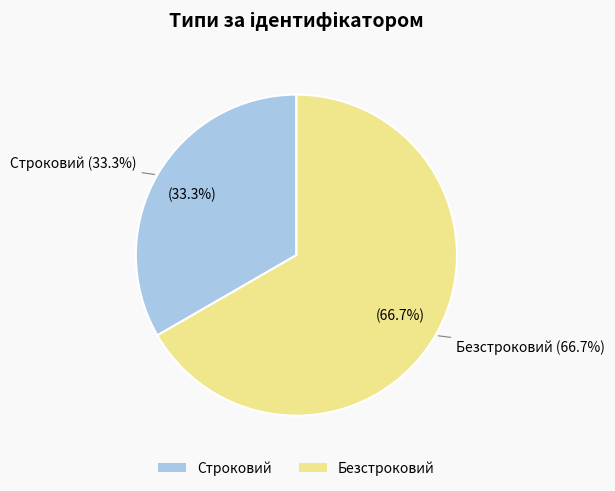

To the nearest percent, what is the combined percentage of Строковий and Безстроковий?

100%